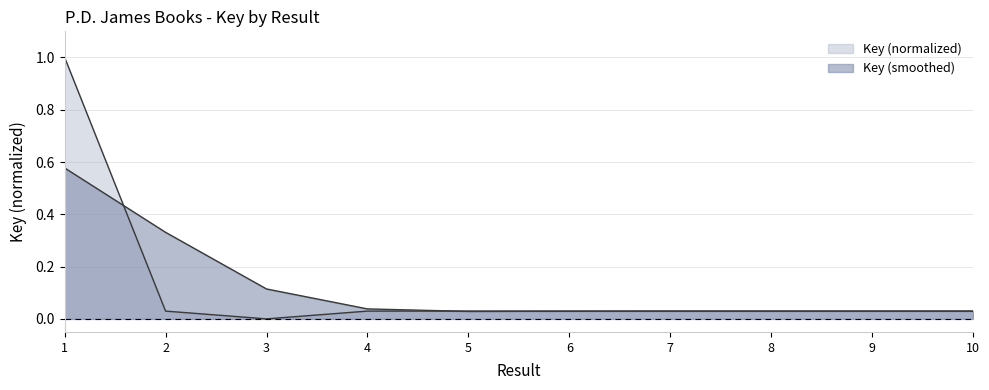

Reading right to left, list all the values displayed in this chart.

Key (normalized) line: 10=0.0	9=0.0	8=0.0	7=0.0	6=0.0	5=0.0	4=0.0	3=0.0	2=0.0	1=1.0
Key (smoothed) line: 10=0.0	9=0.0	8=0.0	7=0.0	6=0.0	5=0.0	4=0.0	3=0.1	2=0.3	1=0.6